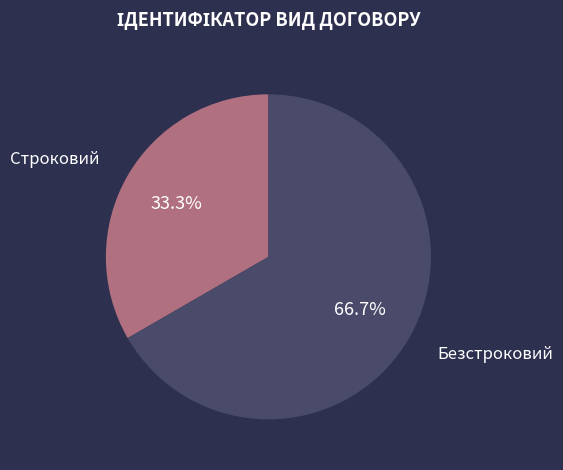

Is there any slice that represents more than half of the pie?

Yes